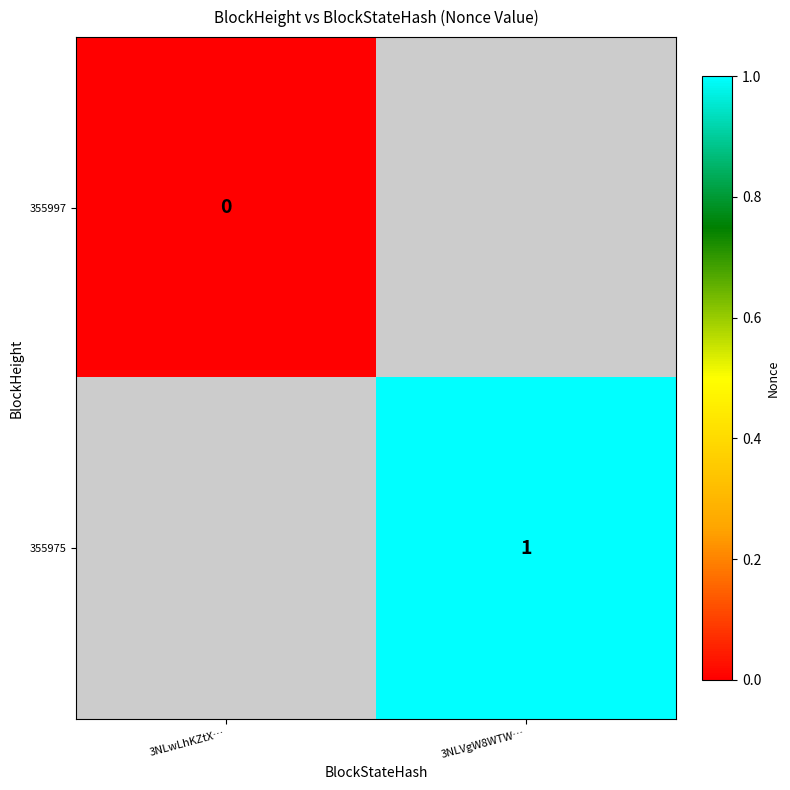

How many categories are shown in the chart?

2